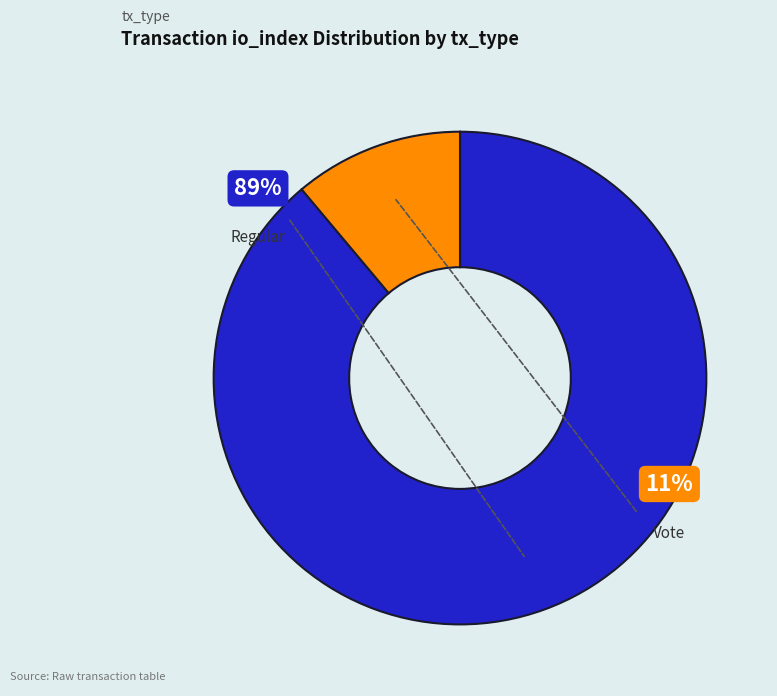

The Vote (io_index=2) slice represents 19% of the pie. True or false?

False